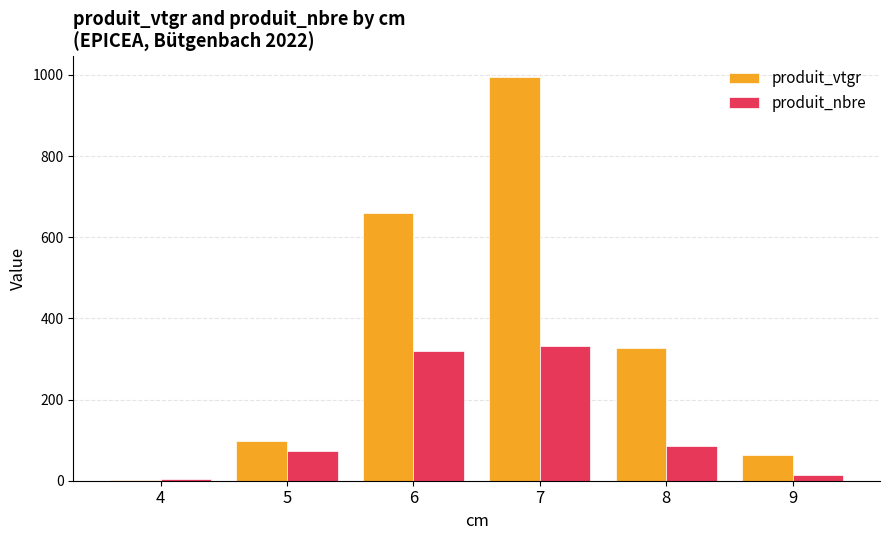

What is the maximum value shown in the chart?

995.5